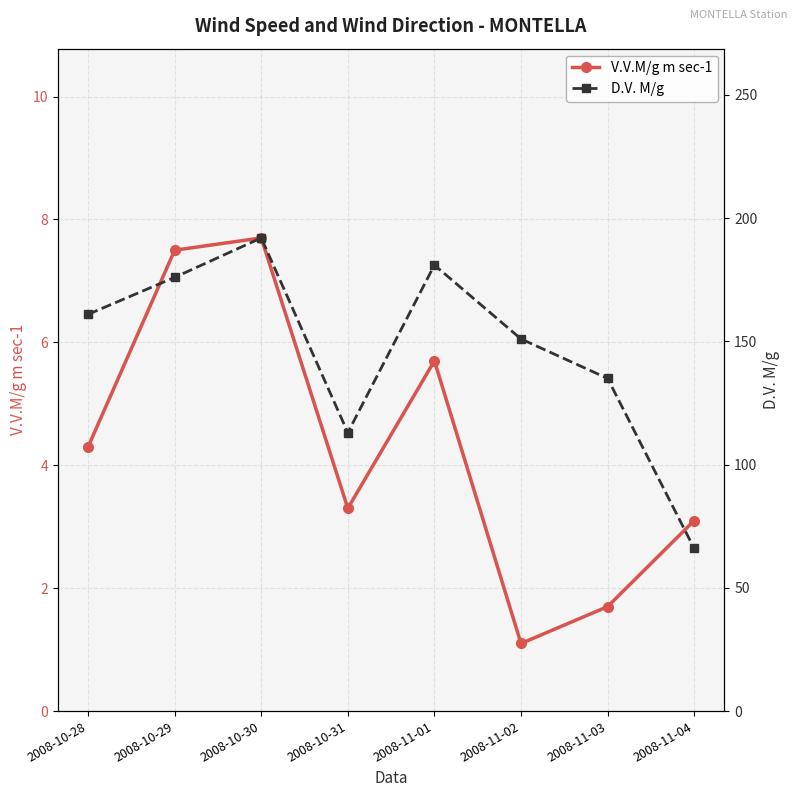

What is the label of the 8th point from the left?

2008-11-04